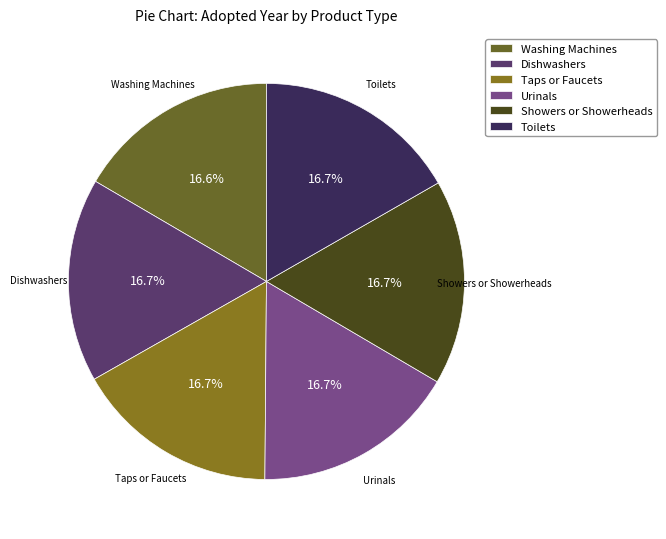

Does Dishwashers account for over 50% of the chart?

No